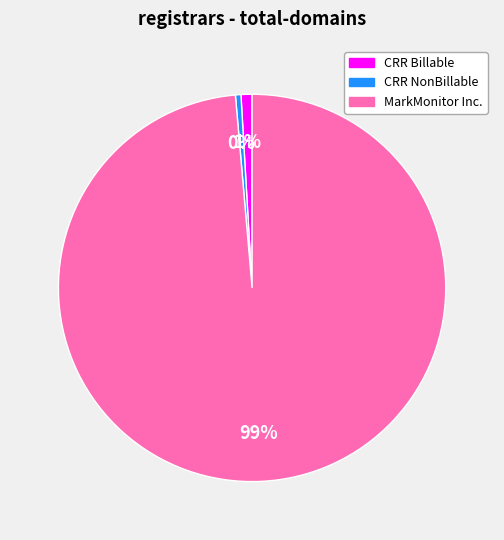

To the nearest percent, what is the average slice percentage?

33%